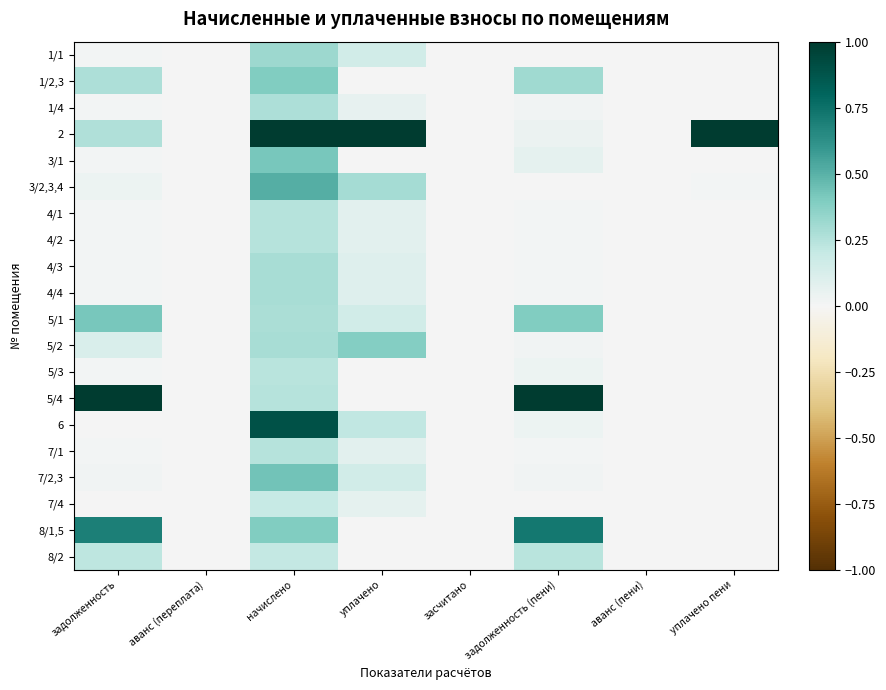

Which series changed the most between засчитано and аванс (пени)?

1/1